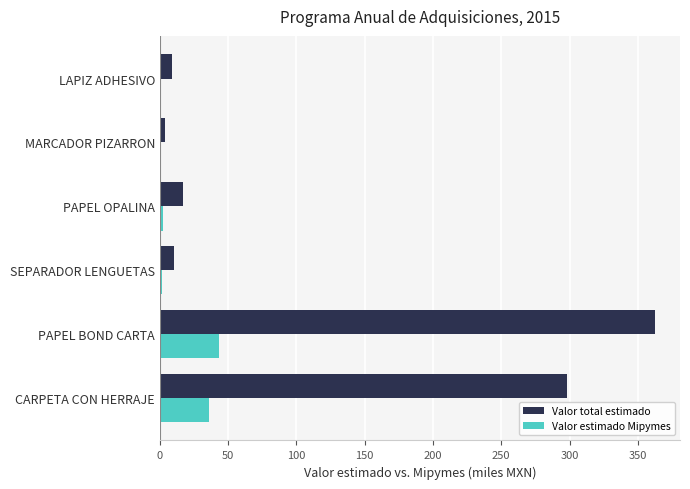

At which category is the sum across all series the highest?

PAPEL BOND CARTA